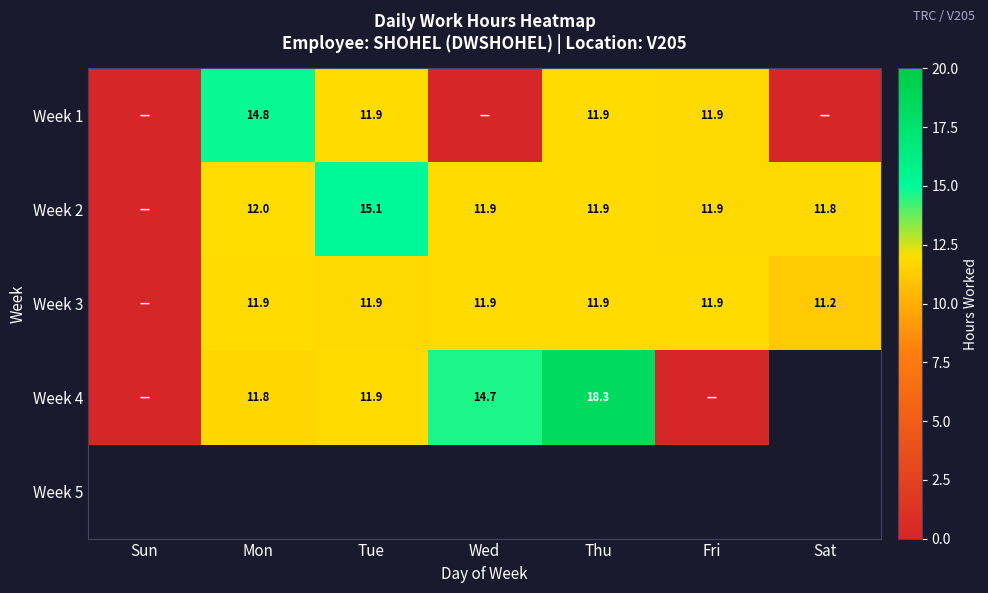

How many data points does each series have?

7